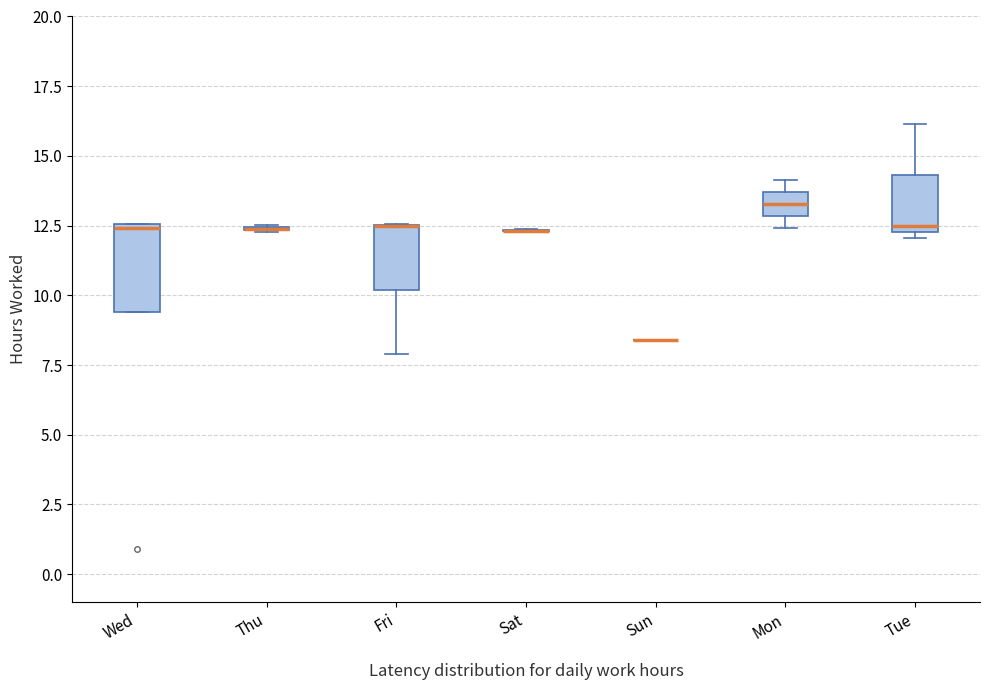

Which box is the tallest, from its lower edge to its upper edge?

Wed